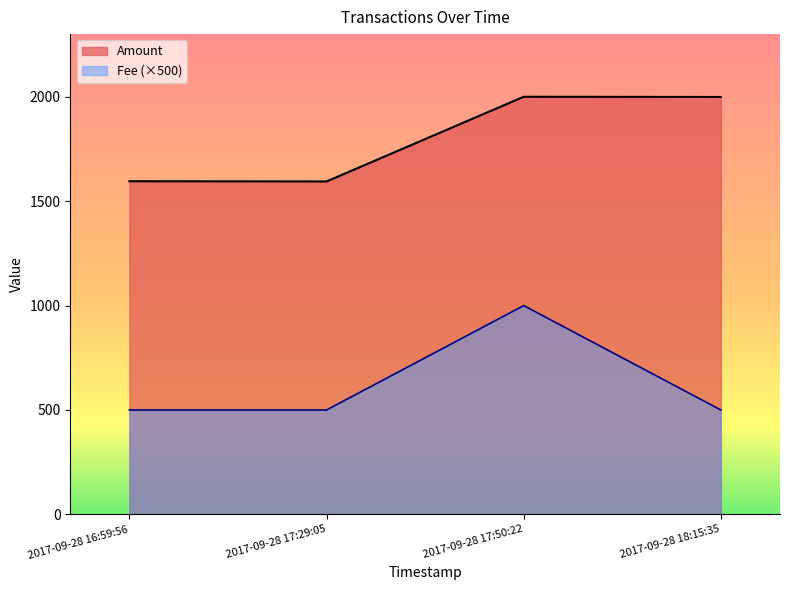

Does the chart display data point markers on the line(s)?

No